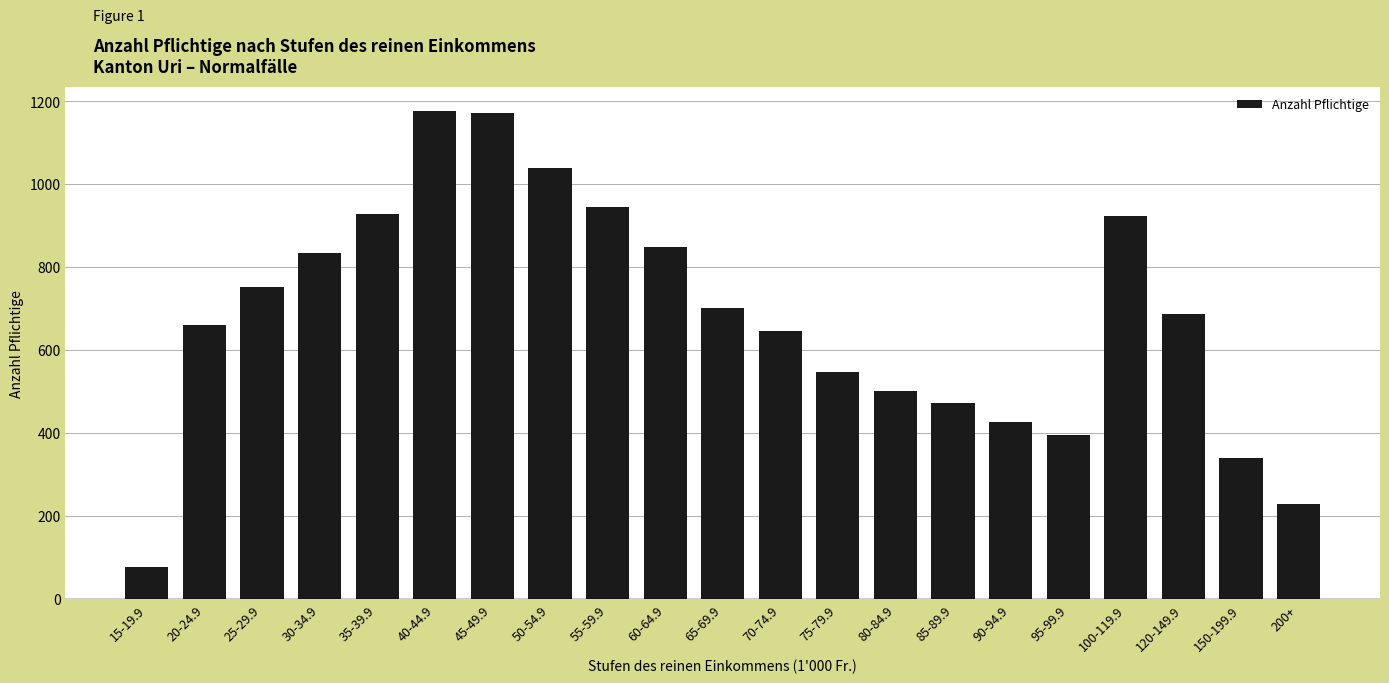

What is the label of the 17th bar from the left?

95-99.9